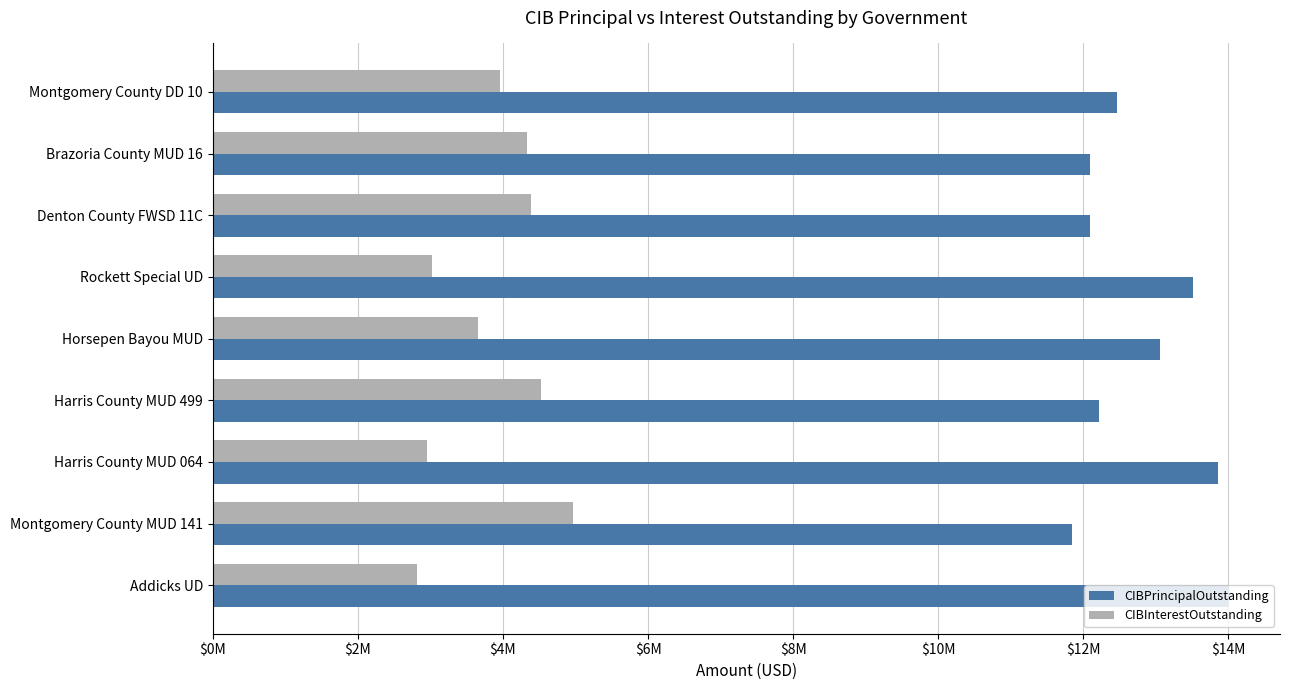

What is the maximum value shown in the chart?

14010000.0